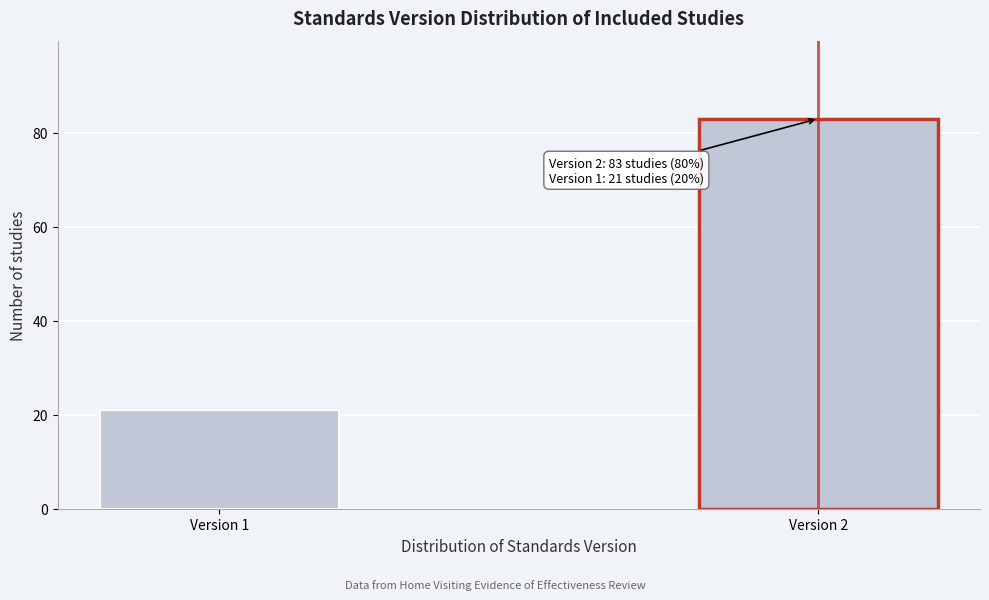

Reading left to right, what are all the values shown in this chart?

21	83